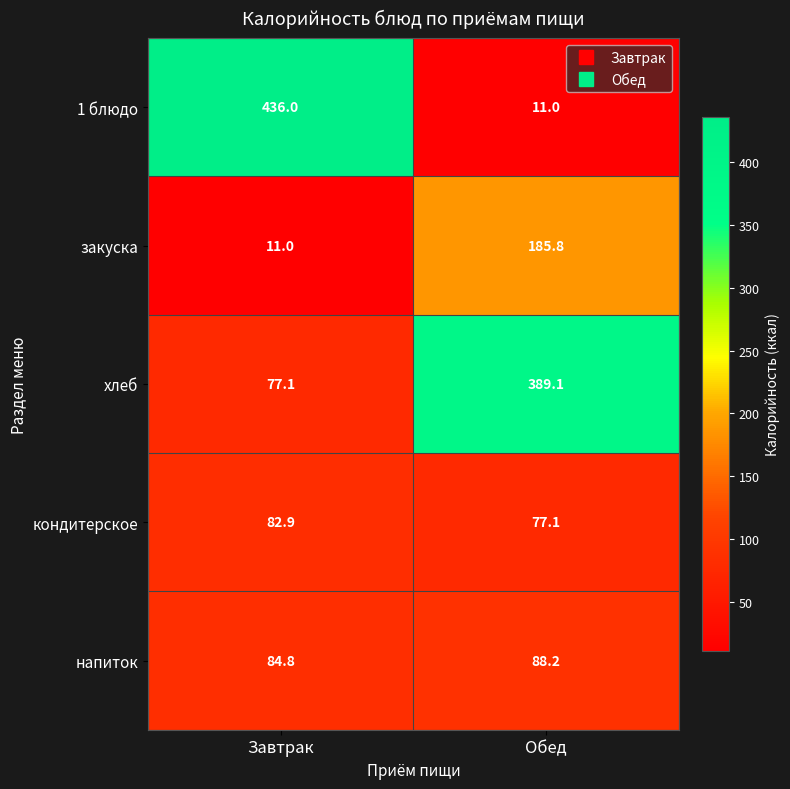

How many values in the хлеб series are below 389?

1